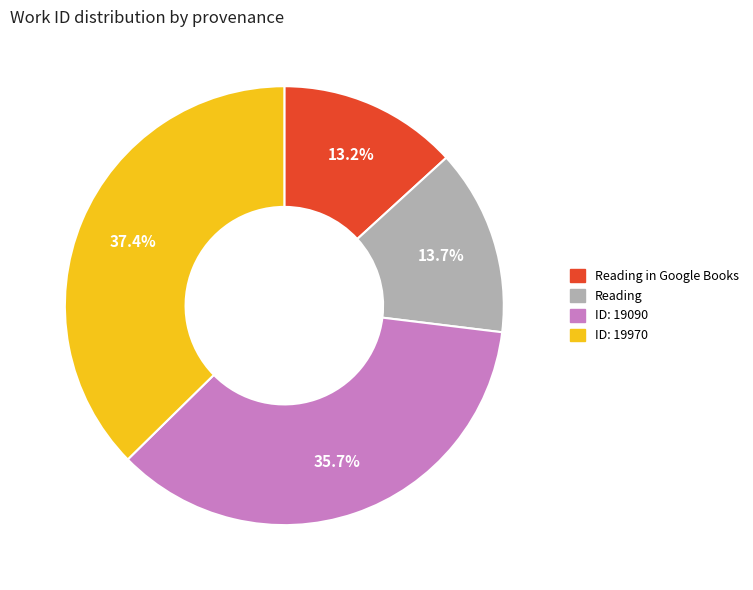

Does any single category account for the majority?

No